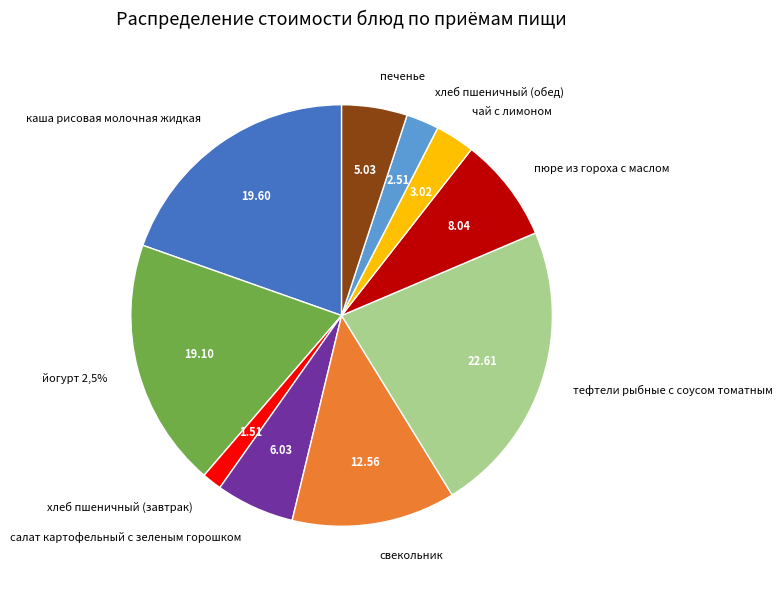

Is there a majority slice in this chart?

No